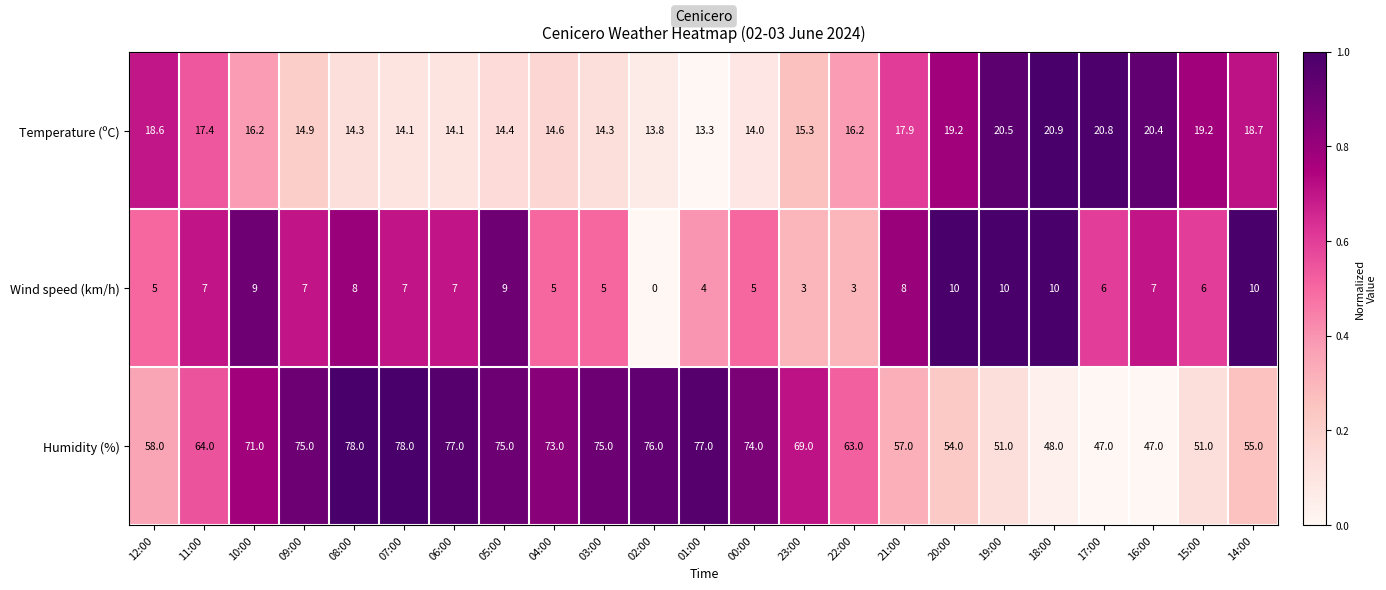

The Temperature (ºC) series shows 22.3 at 00:00. True or false?

False